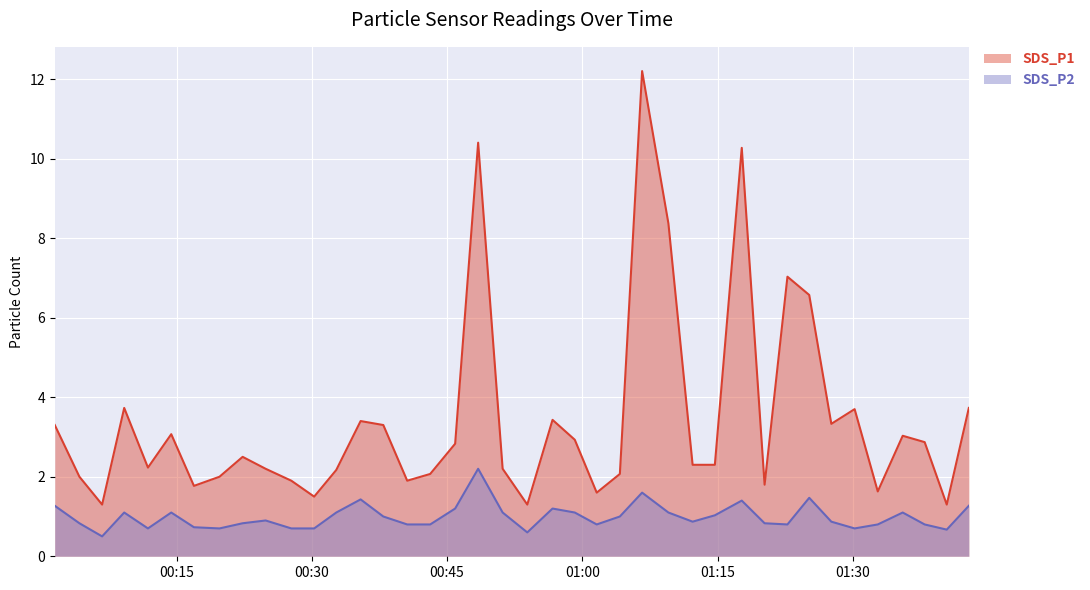

Between 2022/09/09 00:19:46 and 2022/09/09 00:24:53, which series saw the biggest shift?

SDS_P1